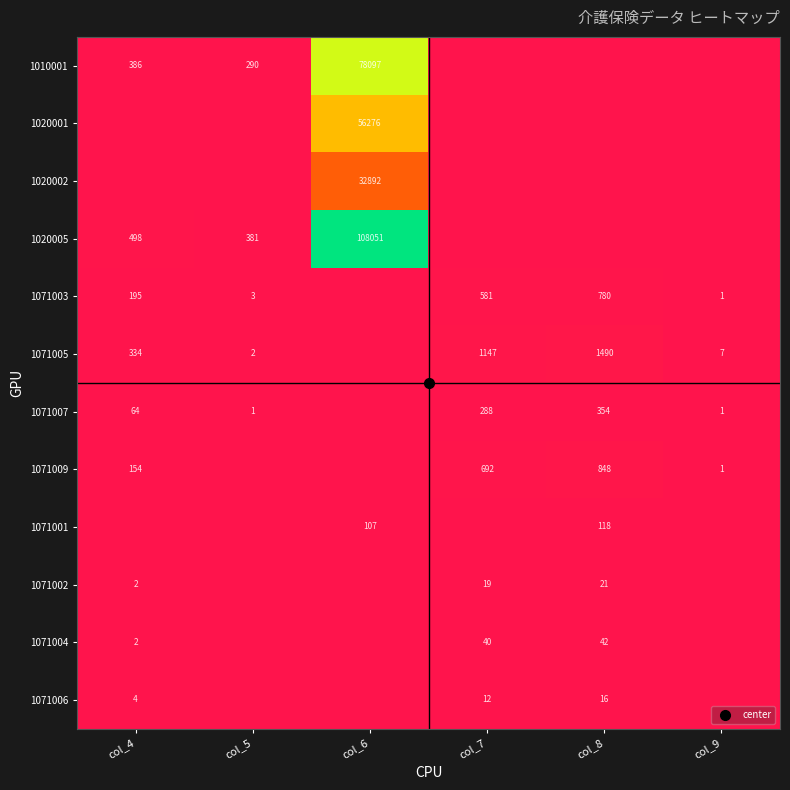

Which series has the largest range (max minus min)?

1020005